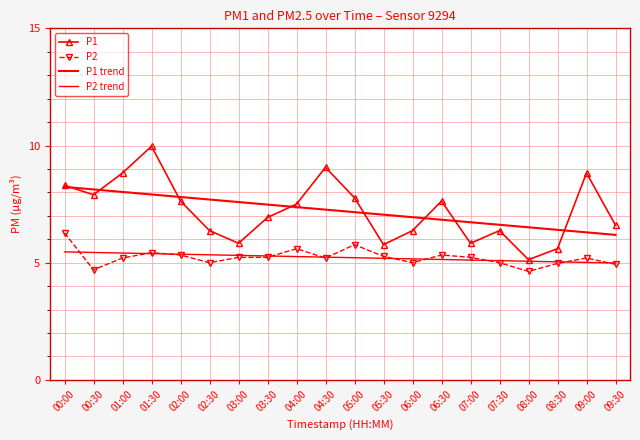

How many lines are shown in the chart?

4